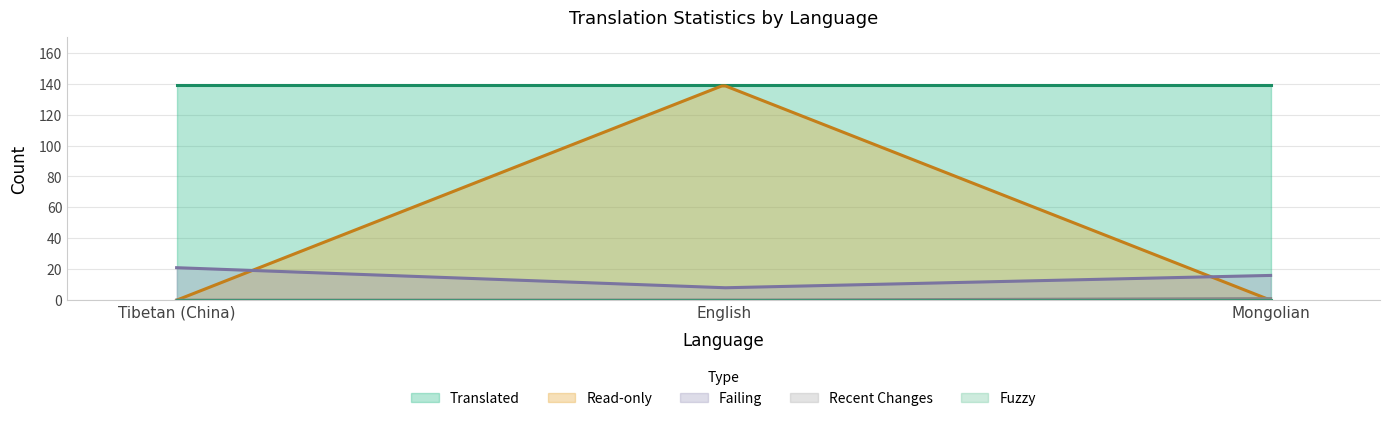

Is the value of failing at Tibetan (China) greater than the value of fuzzy at English?

Yes